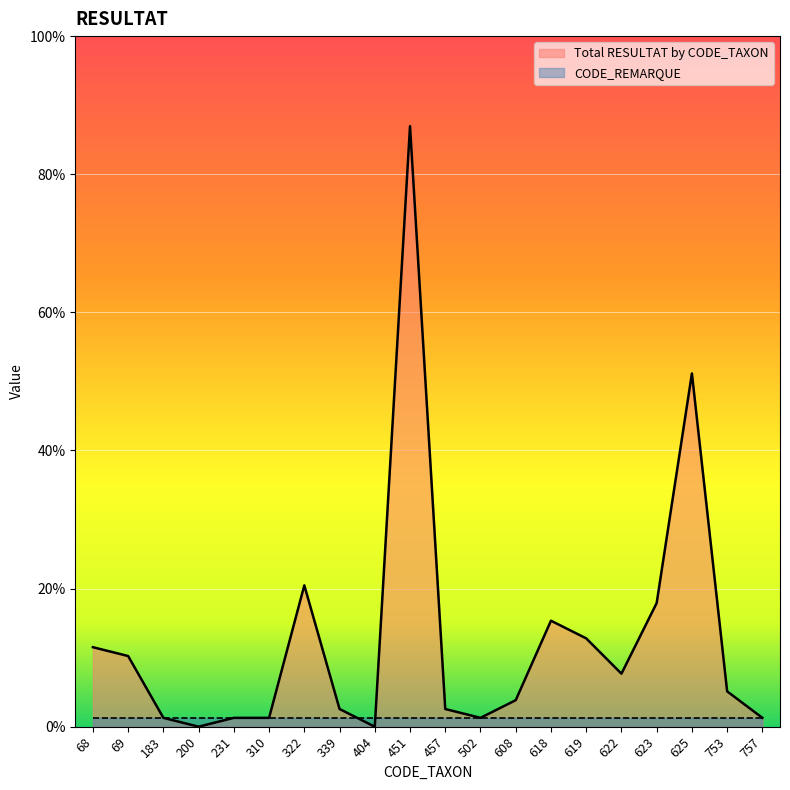

Is it true that the value at 310 is 1?

True